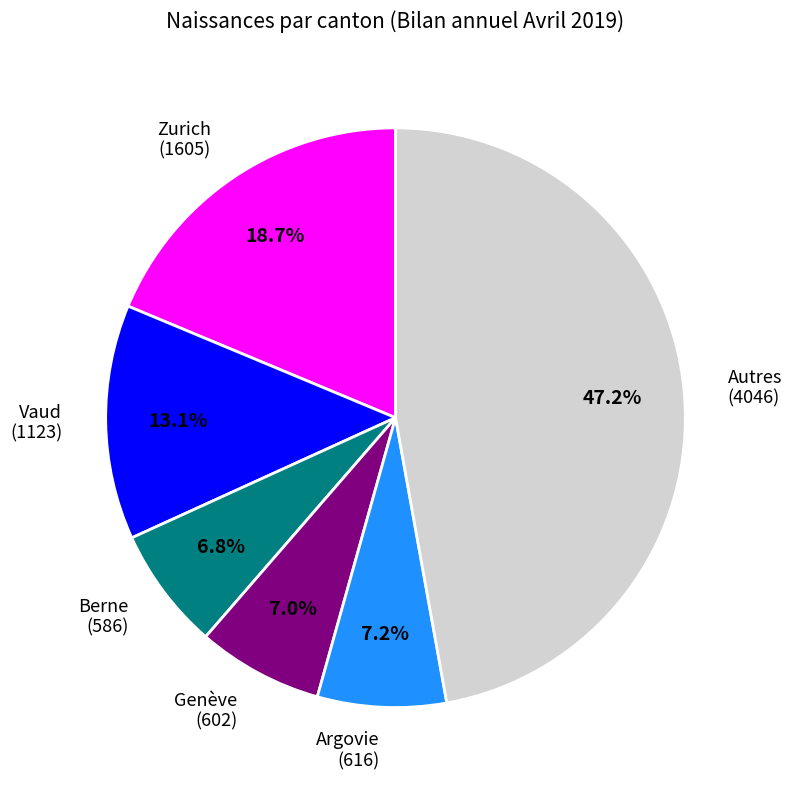

Count the number of slices in the pie.

6